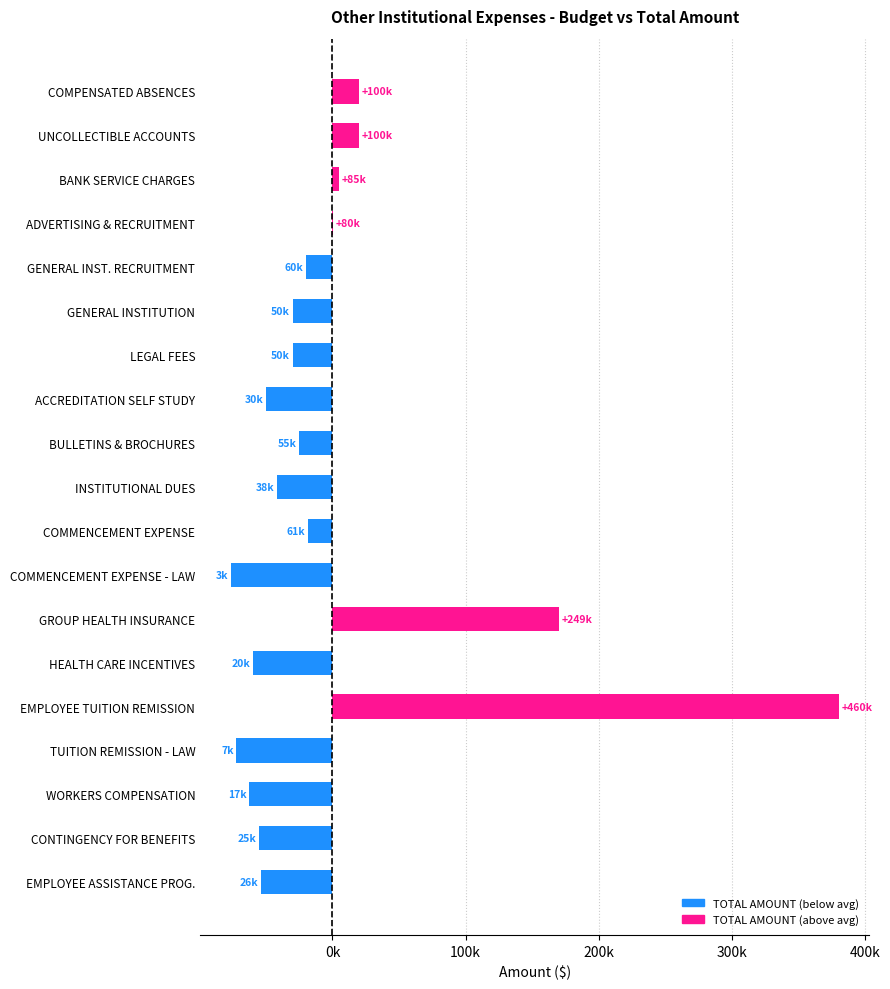

What is the minimum value shown in the chart?

-76613.8